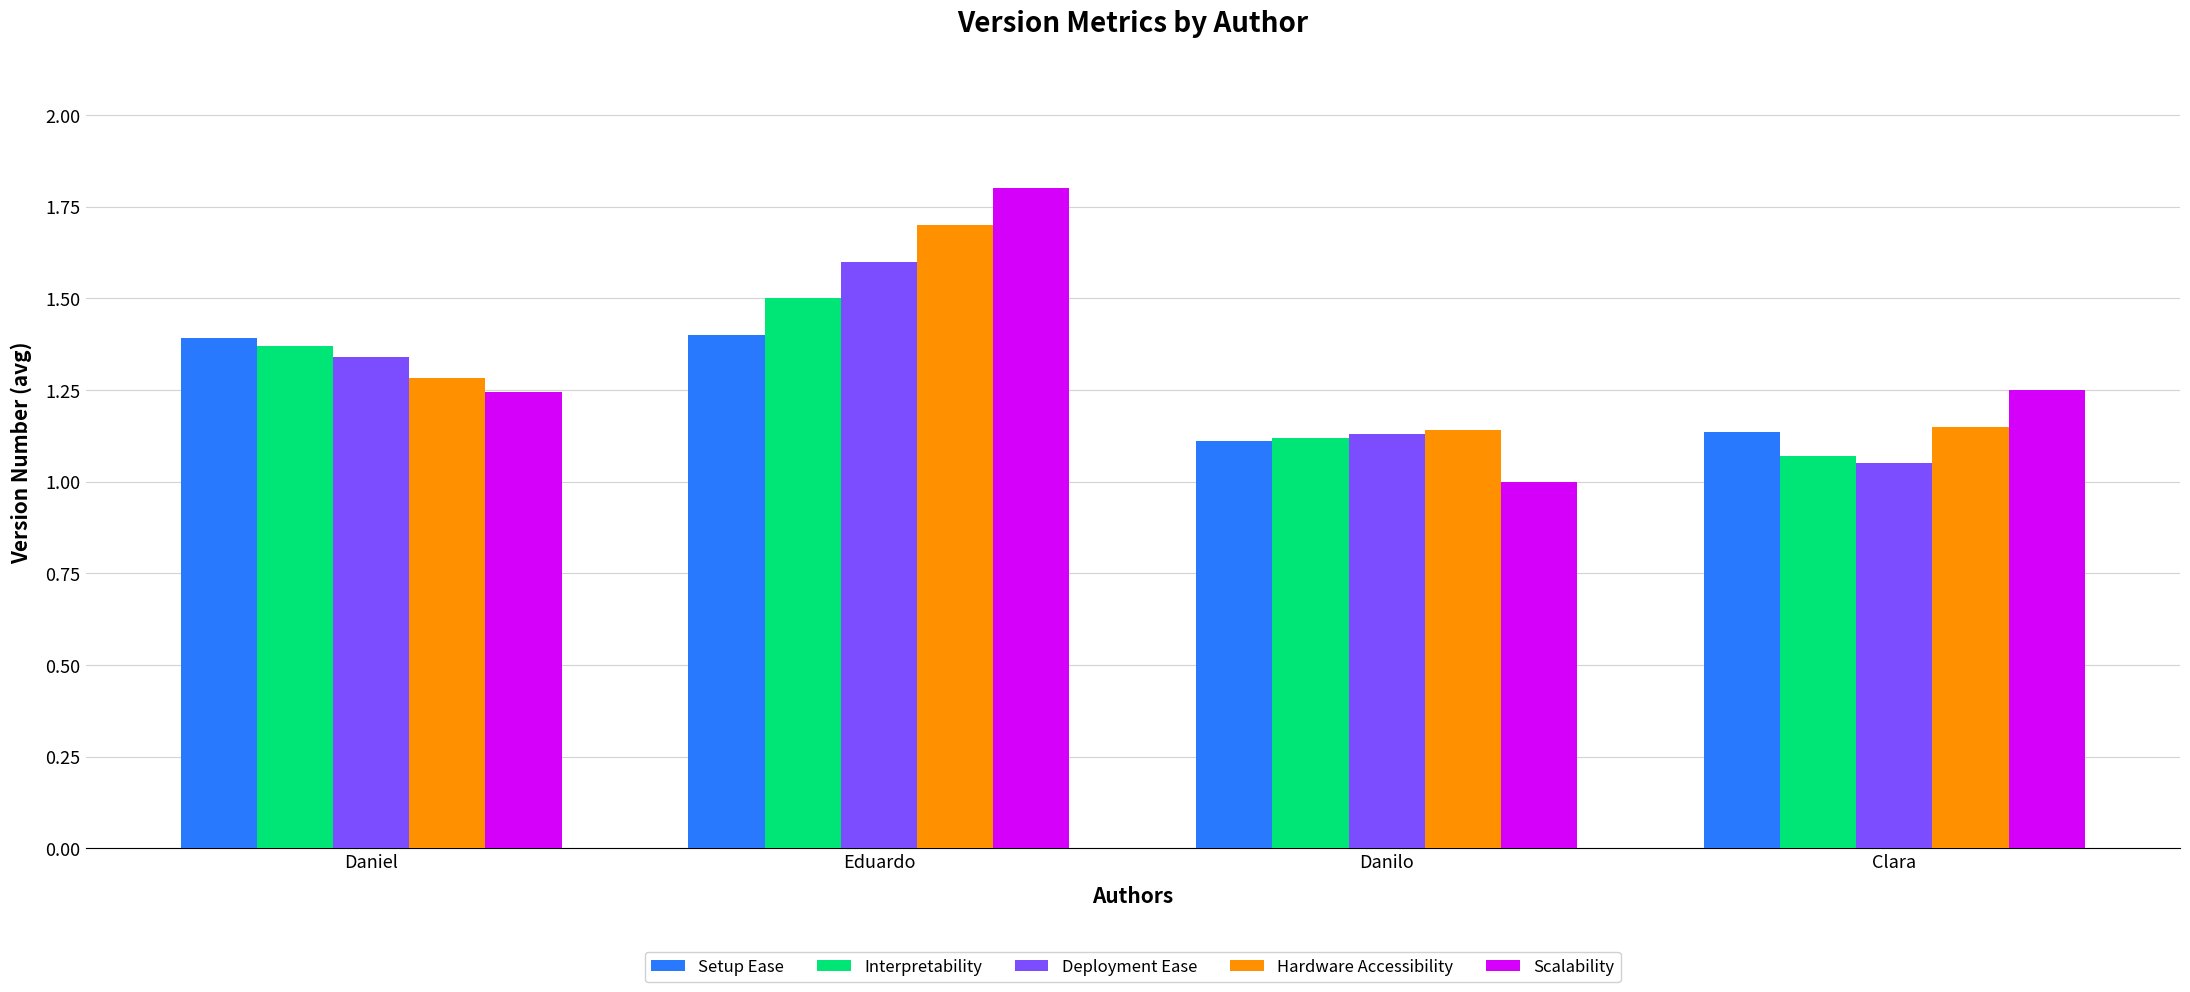

Which label corresponds to the smallest value in the chart?

Danilo